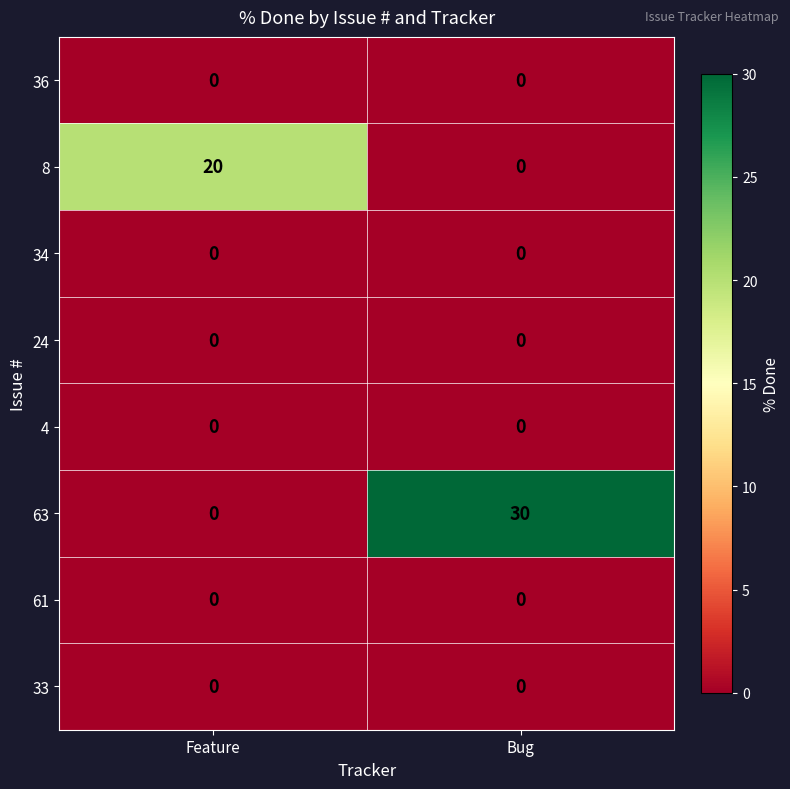

What is the difference between the highest and lowest values at Feature?

20